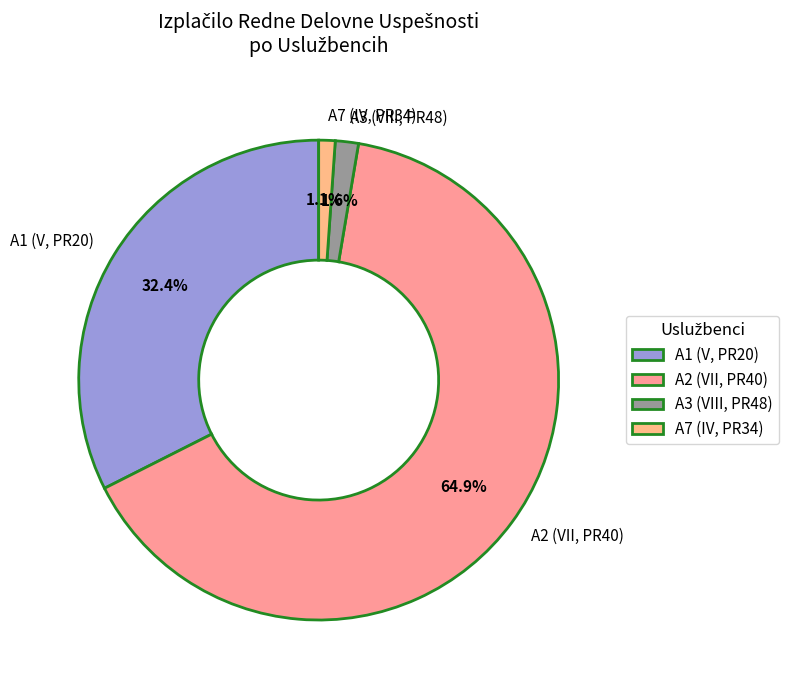

What is the largest slice in the pie chart?

A2 (VII, PR40)